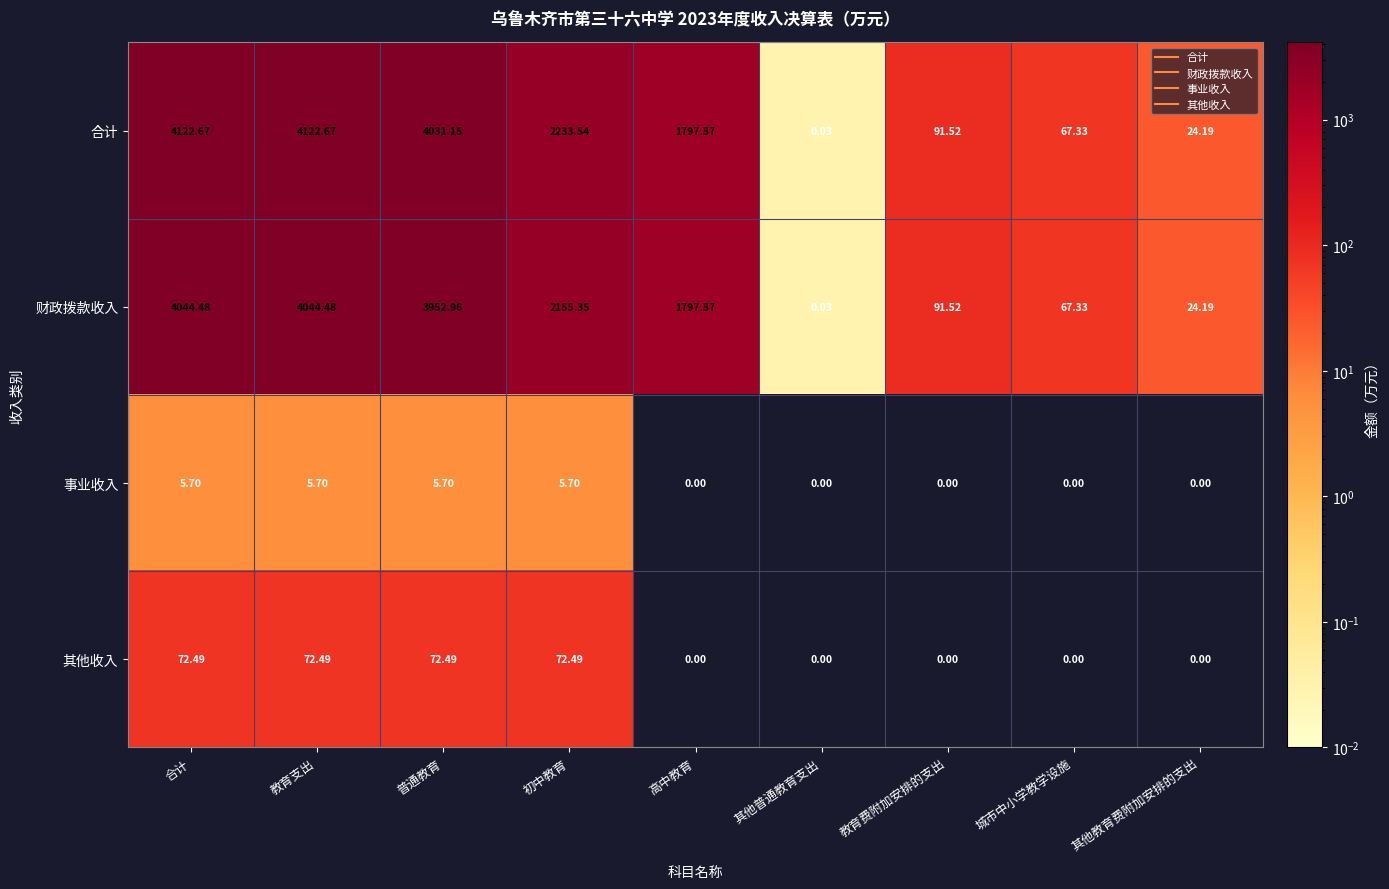

What is the total value across all series at 初中教育?

4467.1